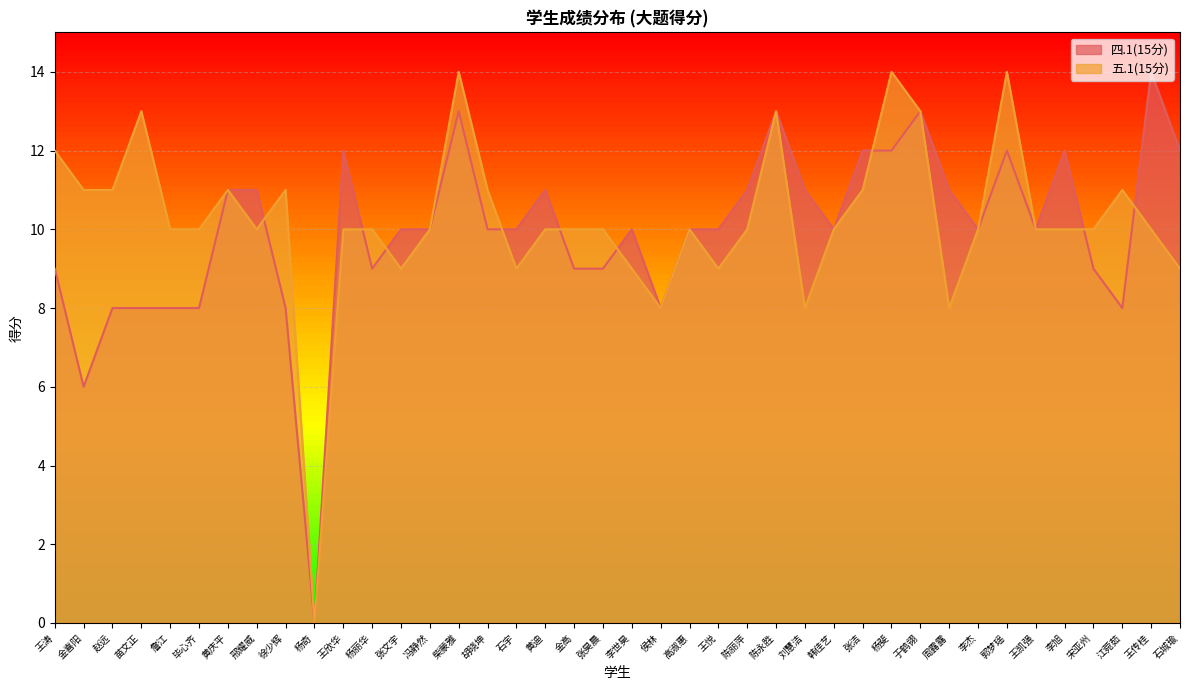

True or false: 四.1(15分) has more than 0 points higher than both neighbors.

True